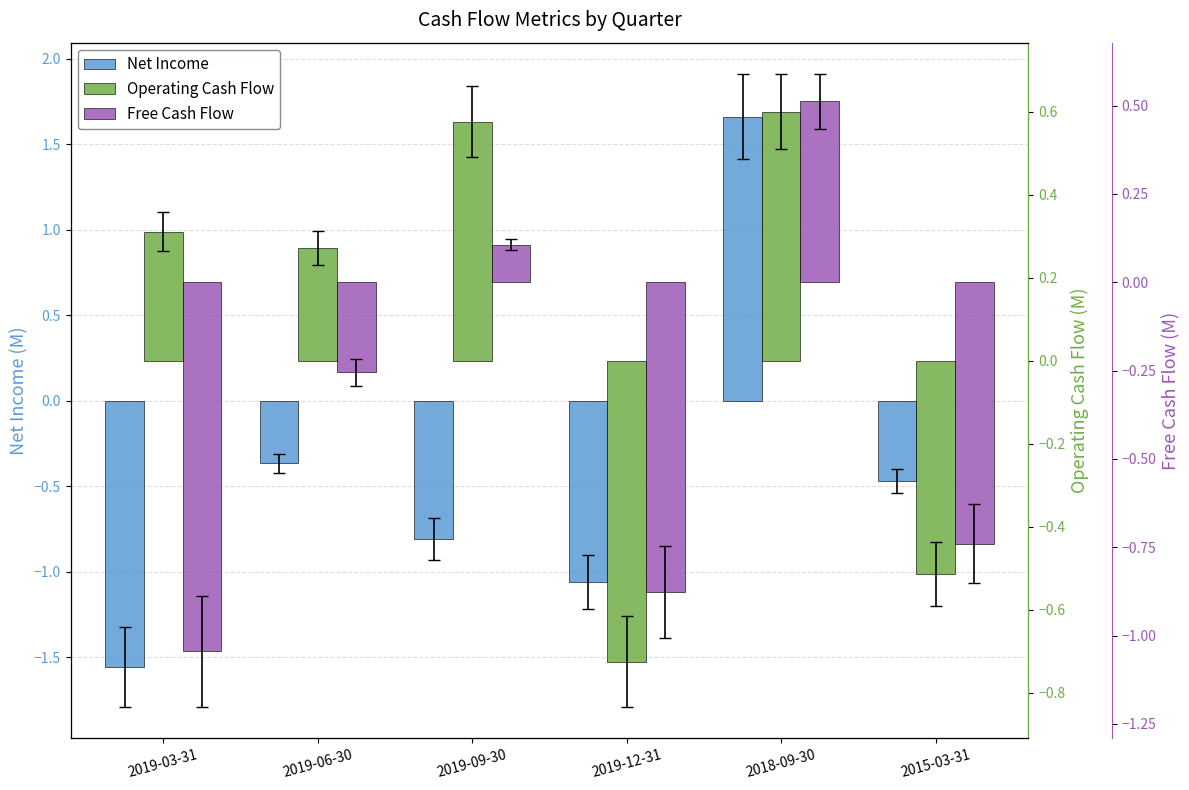

Are the bars horizontal?

No